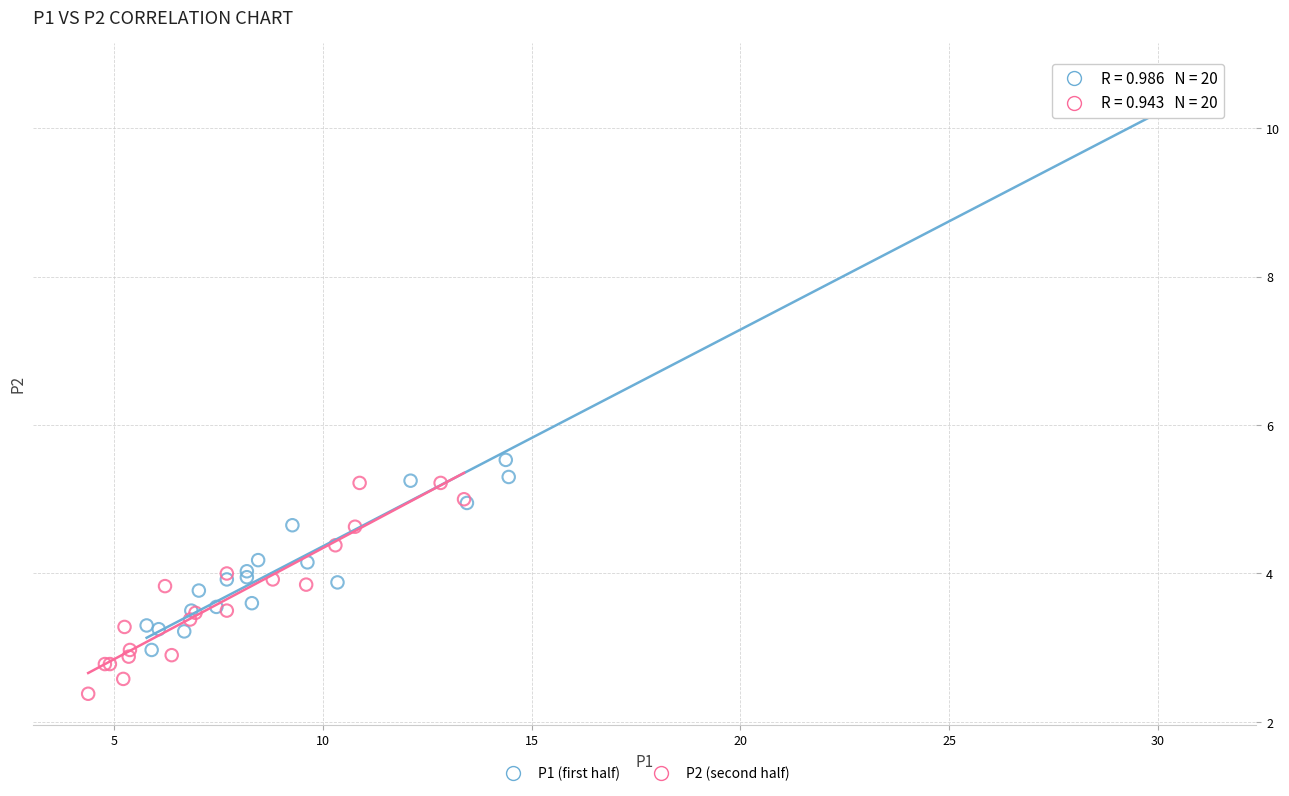

Which series has the widest spread of Y values?

P1 (first half)